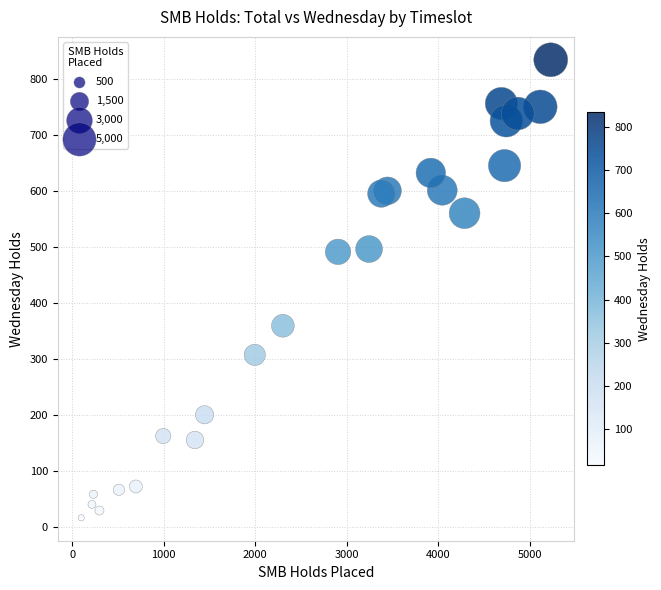

What is the range of X values (max minus min)?

5132